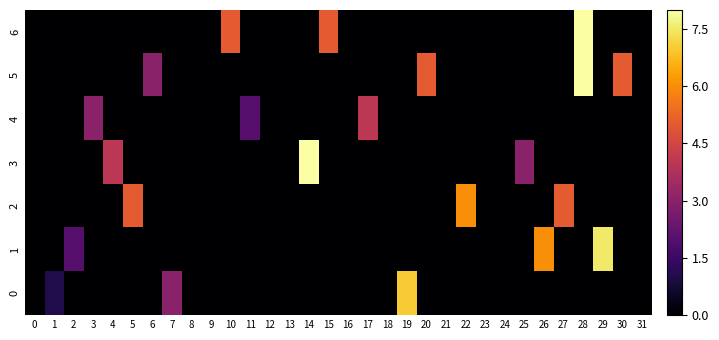

Reading right to left, list all the values displayed in this chart.

6: 31=0.0	30=0.0	29=0.0	28=8.0	27=0.0	26=0.0	25=0.0	24=0.0	23=0.0	22=0.0	21=0.0	20=0.0	19=0.0	18=0.0	17=0.0	16=0.0	15=5.0	14=0.0	13=0.0	12=0.0	11=0.0	10=5.0	9=0.0	8=0.0	7=0.0	6=0.0	5=0.0	4=0.0	3=0.0	2=0.0	1=0.0	0=0.0
5: 31=0.0	30=5.0	29=0.0	28=28.0	27=0.0	26=0.0	25=0.0	24=0.0	23=0.0	22=0.0	21=0.0	20=5.0	19=0.0	18=0.0	17=0.0	16=0.0	15=0.0	14=0.0	13=0.0	12=0.0	11=0.0	10=0.0	9=0.0	8=0.0	7=0.0	6=3.0	5=0.0	4=0.0	3=0.0	2=0.0	1=0.0	0=0.0
4: 31=0.0	30=0.0	29=0.0	28=0.0	27=0.0	26=0.0	25=0.0	24=0.0	23=0.0	22=0.0	21=0.0	20=0.0	19=0.0	18=0.0	17=4.0	16=0.0	15=0.0	14=0.0	13=0.0	12=0.0	11=2.0	10=0.0	9=0.0	8=0.0	7=0.0	6=0.0	5=0.0	4=0.0	3=3.0	2=0.0	1=0.0	0=0.0
3: 31=0.0	30=0.0	29=0.0	28=0.0	27=0.0	26=0.0	25=3.0	24=0.0	23=0.0	22=0.0	21=0.0	20=0.0	19=0.0	18=0.0	17=0.0	16=0.0	15=0.0	14=14.0	13=0.0	12=0.0	11=0.0	10=0.0	9=0.0	8=0.0	7=0.0	6=0.0	5=0.0	4=4.0	3=0.0	2=0.0	1=0.0	0=0.0
2: 31=0.0	30=0.0	29=0.0	28=0.0	27=5.0	26=0.0	25=0.0	24=0.0	23=0.0	22=6.0	21=0.0	20=0.0	19=0.0	18=0.0	17=0.0	16=0.0	15=0.0	14=0.0	13=0.0	12=0.0	11=0.0	10=0.0	9=0.0	8=0.0	7=0.0	6=0.0	5=5.0	4=0.0	3=0.0	2=0.0	1=0.0	0=0.0
1: 31=0.0	30=0.0	29=7.5	28=0.0	27=0.0	26=6.0	25=0.0	24=0.0	23=0.0	22=0.0	21=0.0	20=0.0	19=0.0	18=0.0	17=0.0	16=0.0	15=0.0	14=0.0	13=0.0	12=0.0	11=0.0	10=0.0	9=0.0	8=0.0	7=0.0	6=0.0	5=0.0	4=0.0	3=0.0	2=2.0	1=0.0	0=0.0
0: 31=0.0	30=0.0	29=0.0	28=0.0	27=0.0	26=0.0	25=0.0	24=0.0	23=0.0	22=0.0	21=0.0	20=0.0	19=7.0	18=0.0	17=0.0	16=0.0	15=0.0	14=0.0	13=0.0	12=0.0	11=0.0	10=0.0	9=0.0	8=0.0	7=3.0	6=0.0	5=0.0	4=0.0	3=0.0	2=0.0	1=1.0	0=0.0